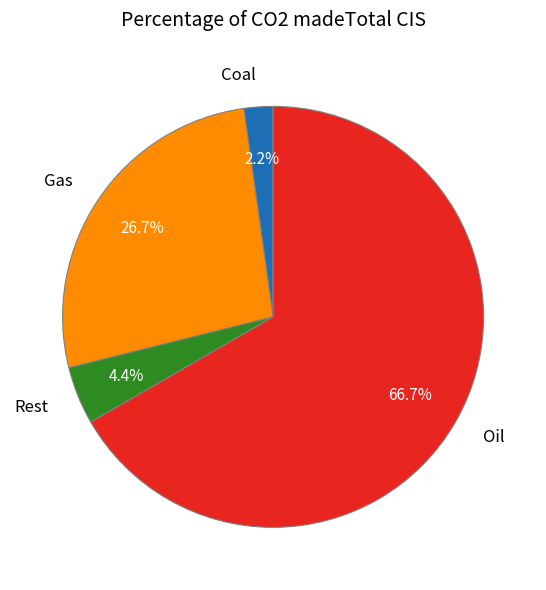

Combined, what portion of the pie is Oil and Coal?

68.9%